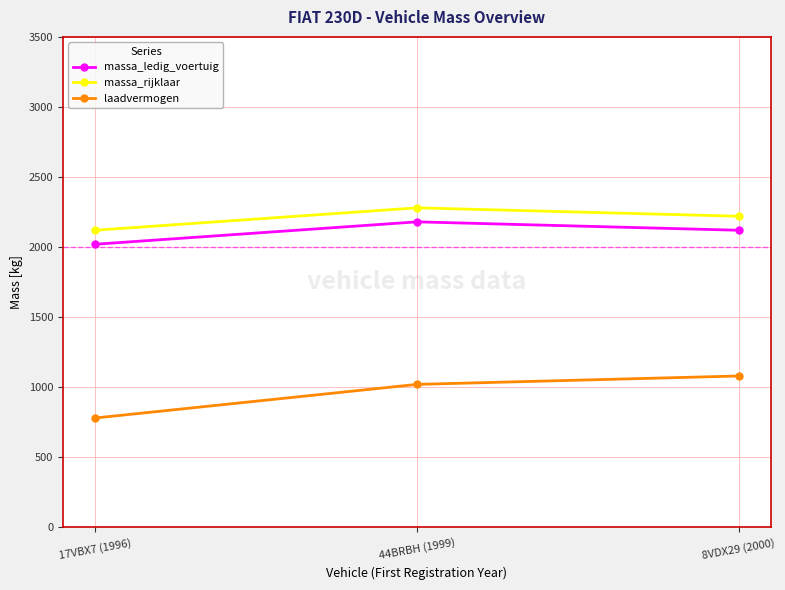

What is the sum of all massa_ledig_voertuig values?

6320